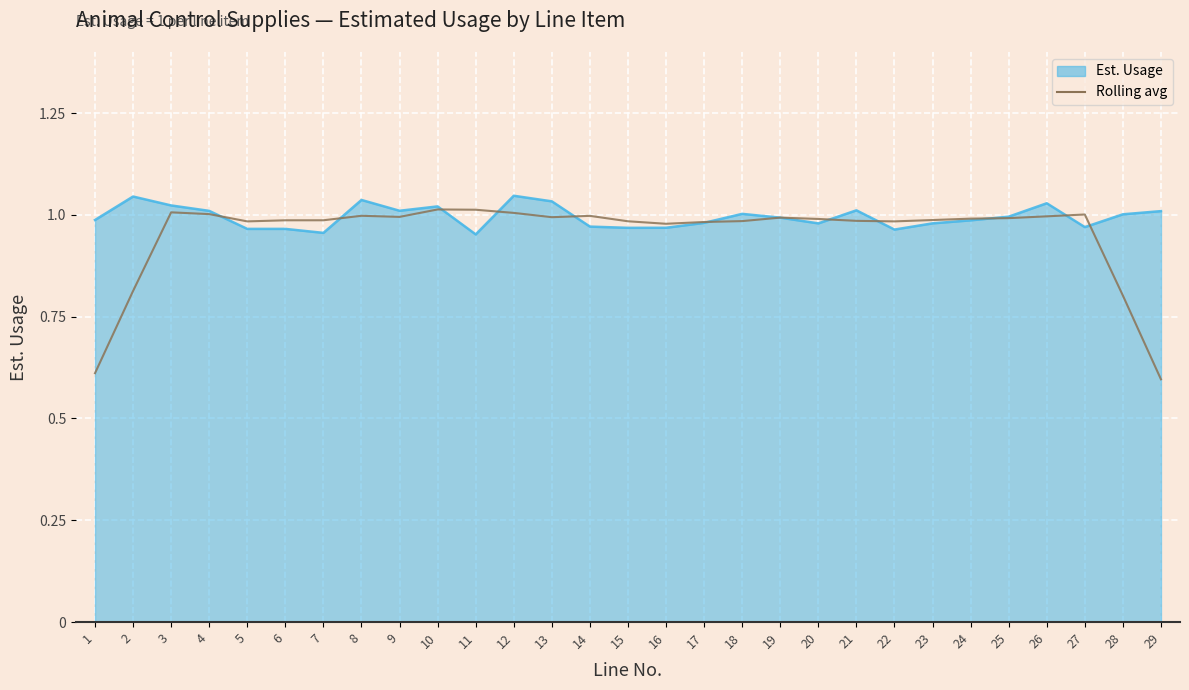

What is the total value across all series at 26?

2.0